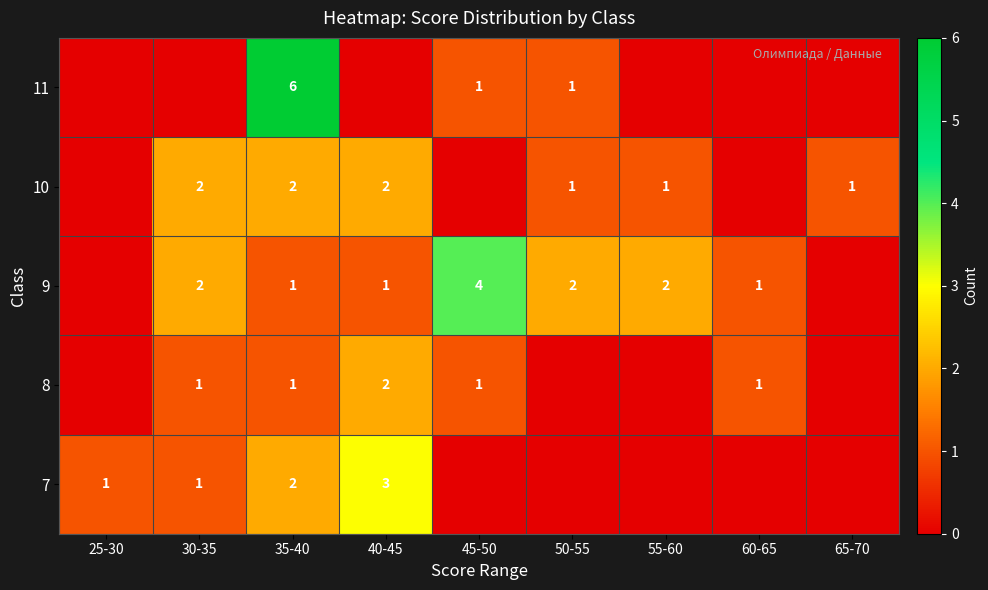

The value of 9 at 40-45 is 1. True or false?

True